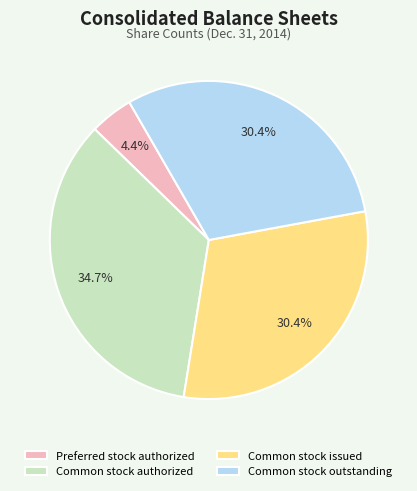

The Common stock outstanding slice represents 43% of the pie. True or false?

False